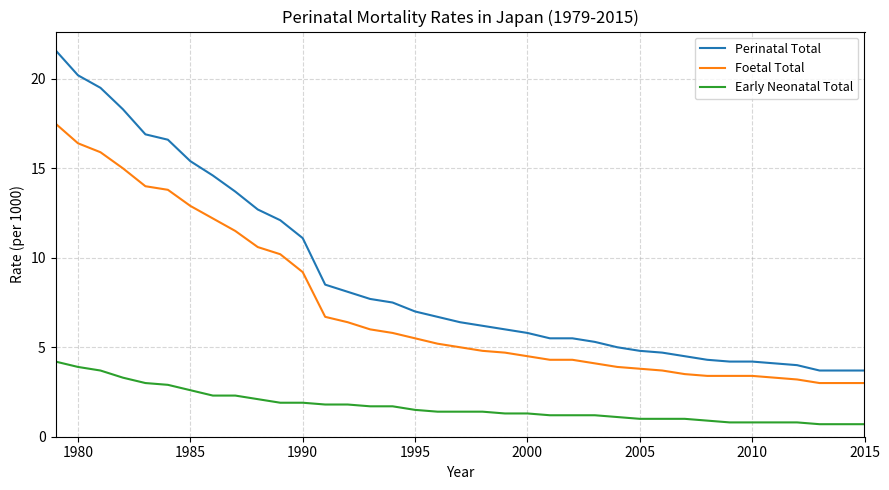

List the series in order of their overall mean, lowest first.

Early Neonatal Total, Foetal Total, Perinatal Total